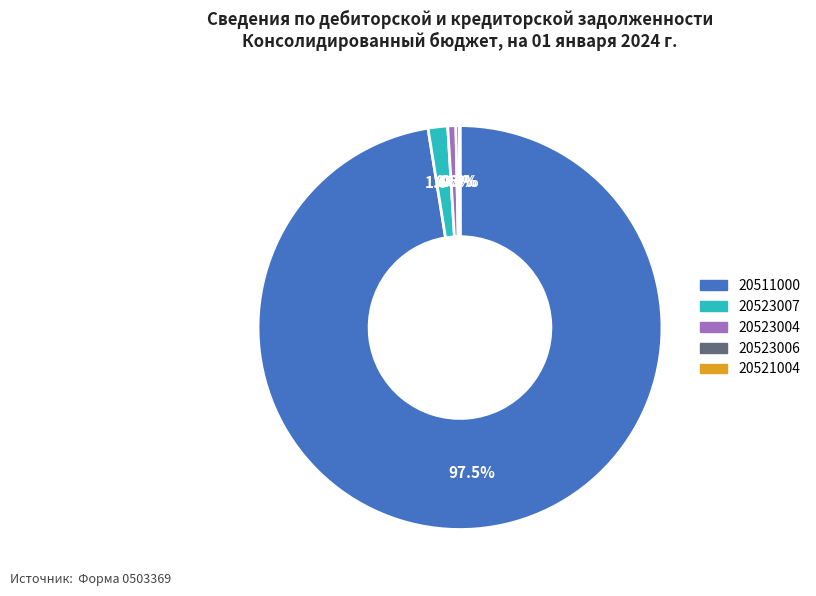

Between 20523007 and 20511000, which is larger?

20511000